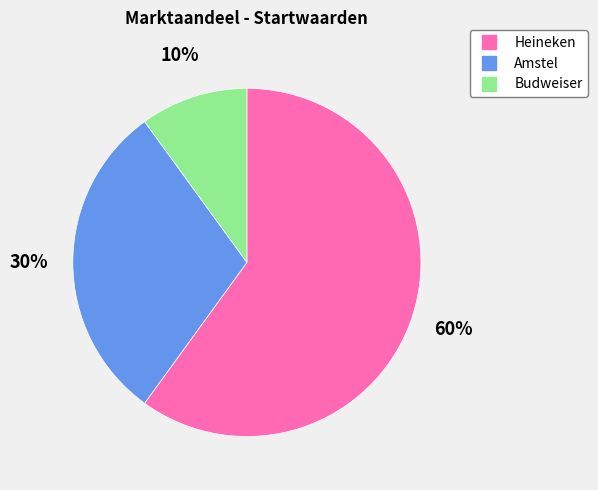

The Heineken slice represents 60% of the pie. True or false?

True